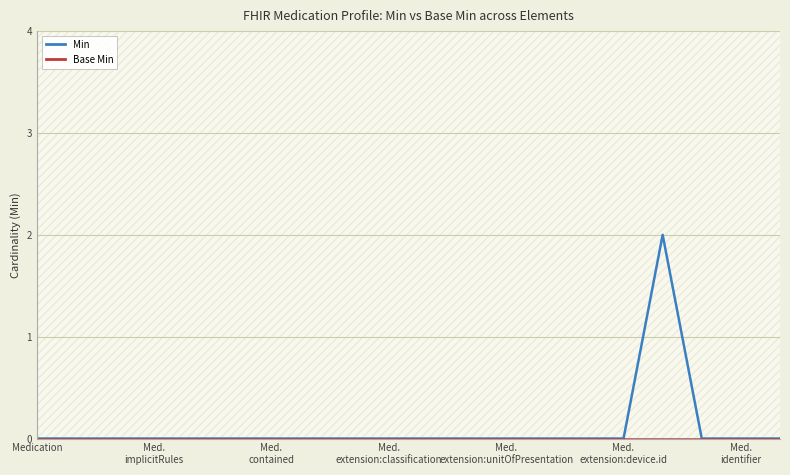

What is the label of the 11th point from the left?

10